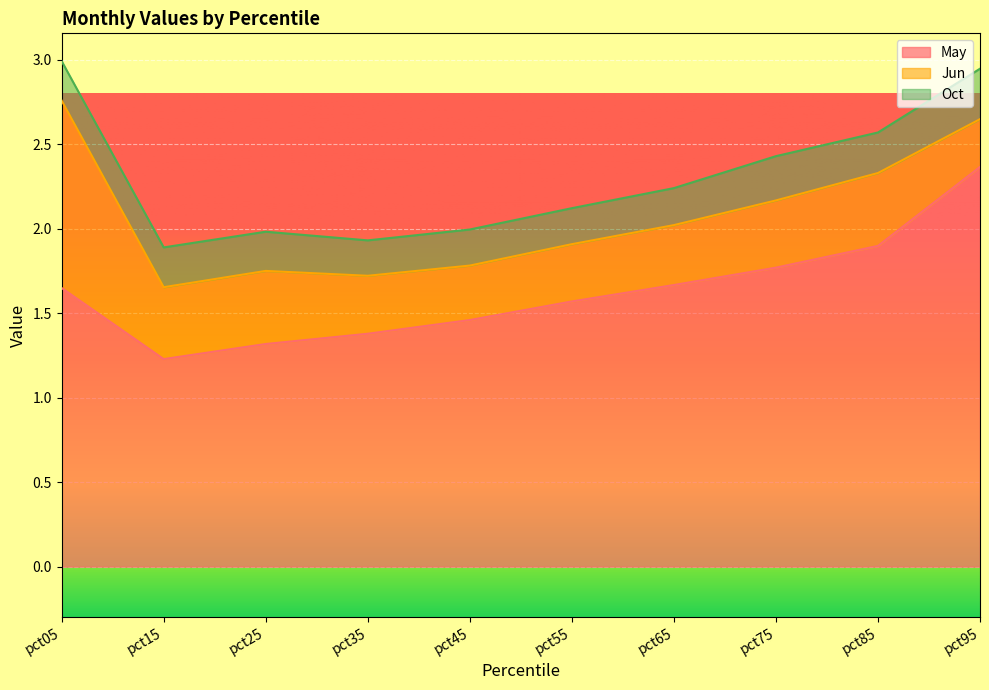

At which category does the chart reach its peak across all series?

pct95